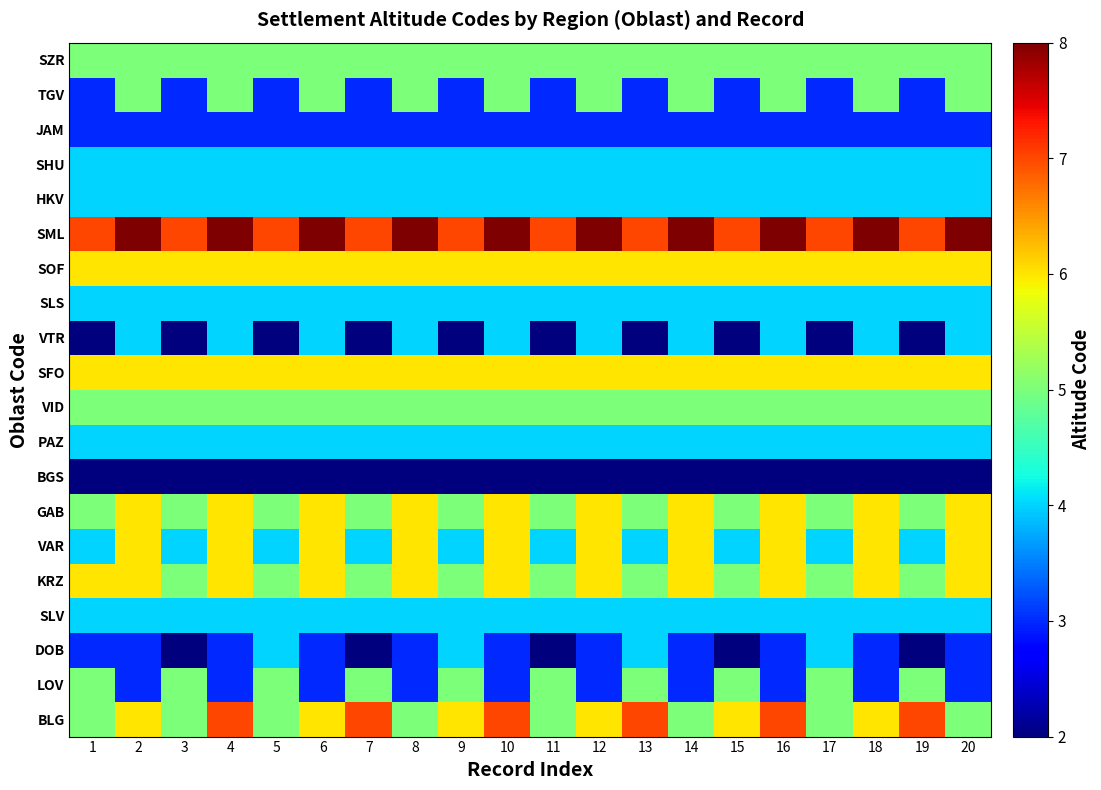

At 7, list the series in order from smallest to largest.

DOB, BGS, VTR, JAM, TGV, SLV, VAR, PAZ, SLS, HKV, SHU, LOV, KRZ, GAB, VID, SZR, SFO, SOF, BLG, SML